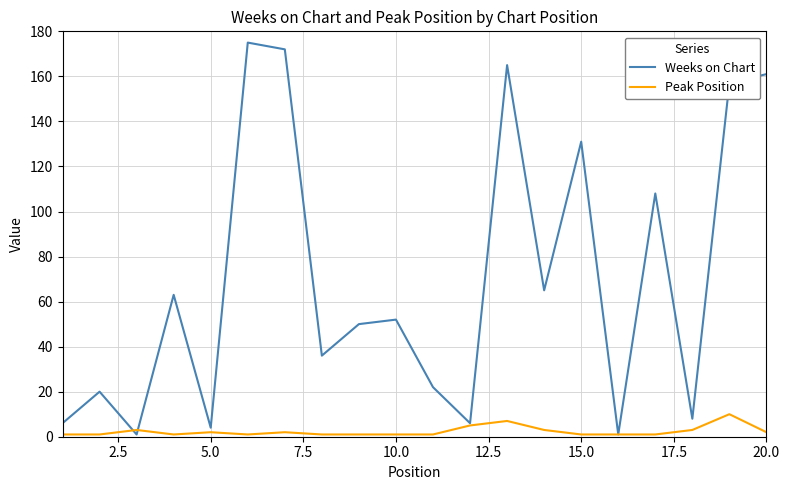

List the series in order of their overall mean, highest first.

Weeks on Chart, Peak Position